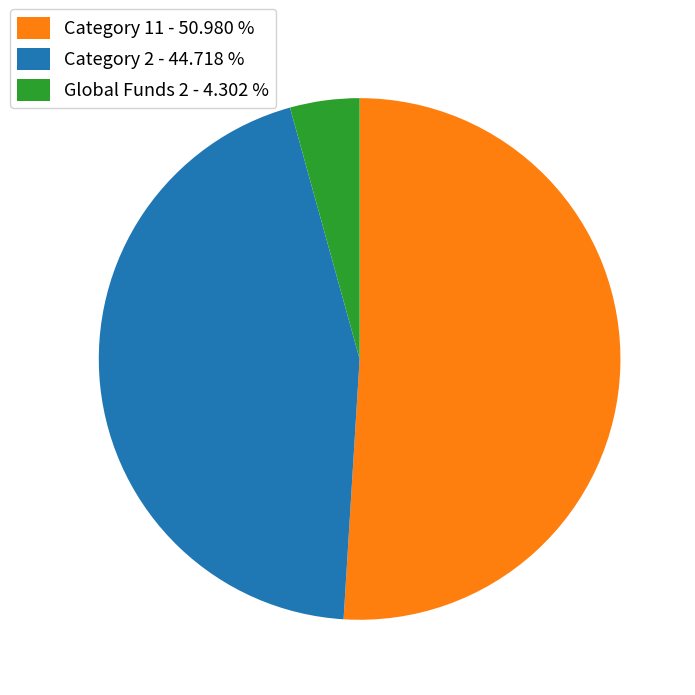

Count the number of slices in the pie.

3